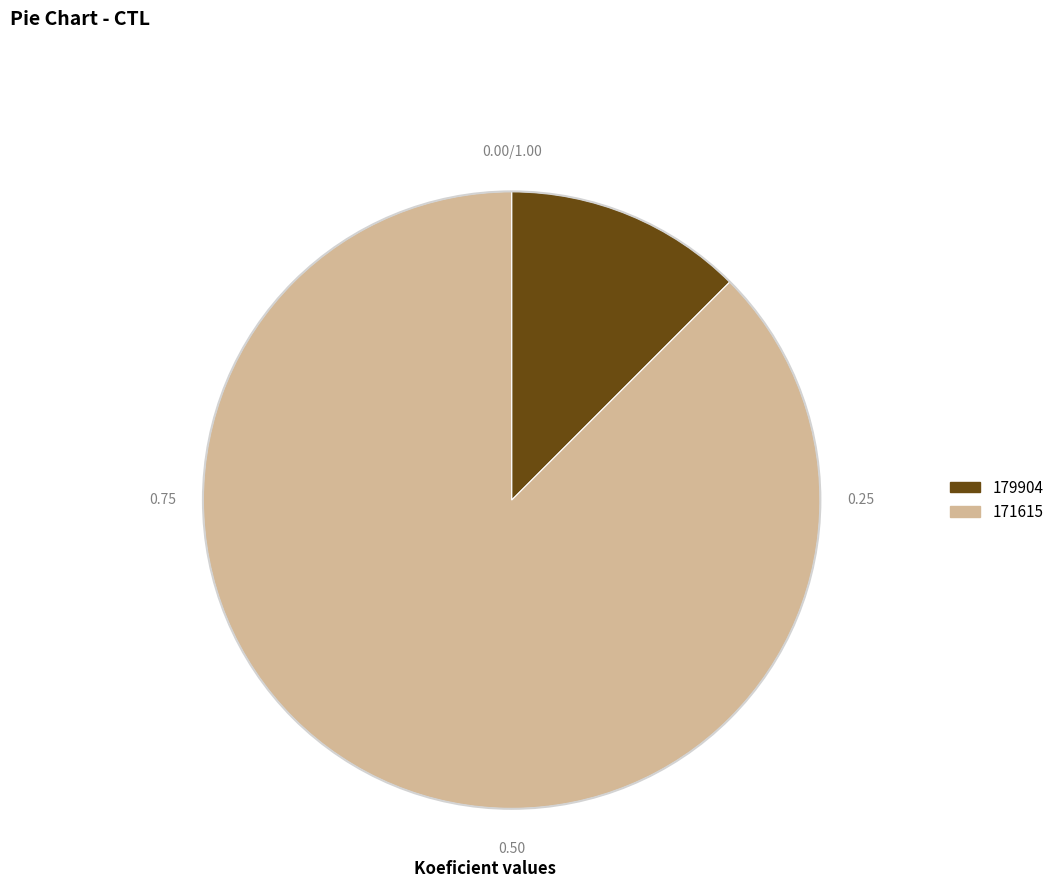

Combined, do 171615 and 179904 account for over 50%?

Yes